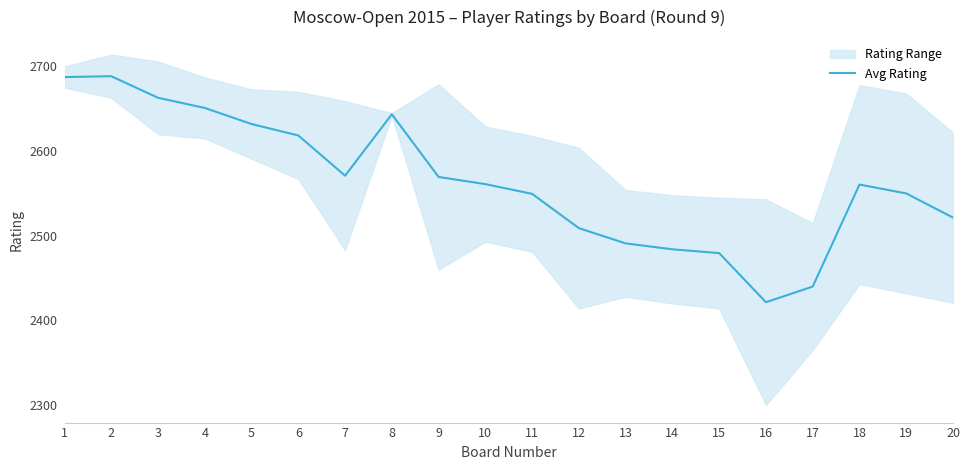

How many points are higher than both their immediate neighbors (excluding endpoints)?

3